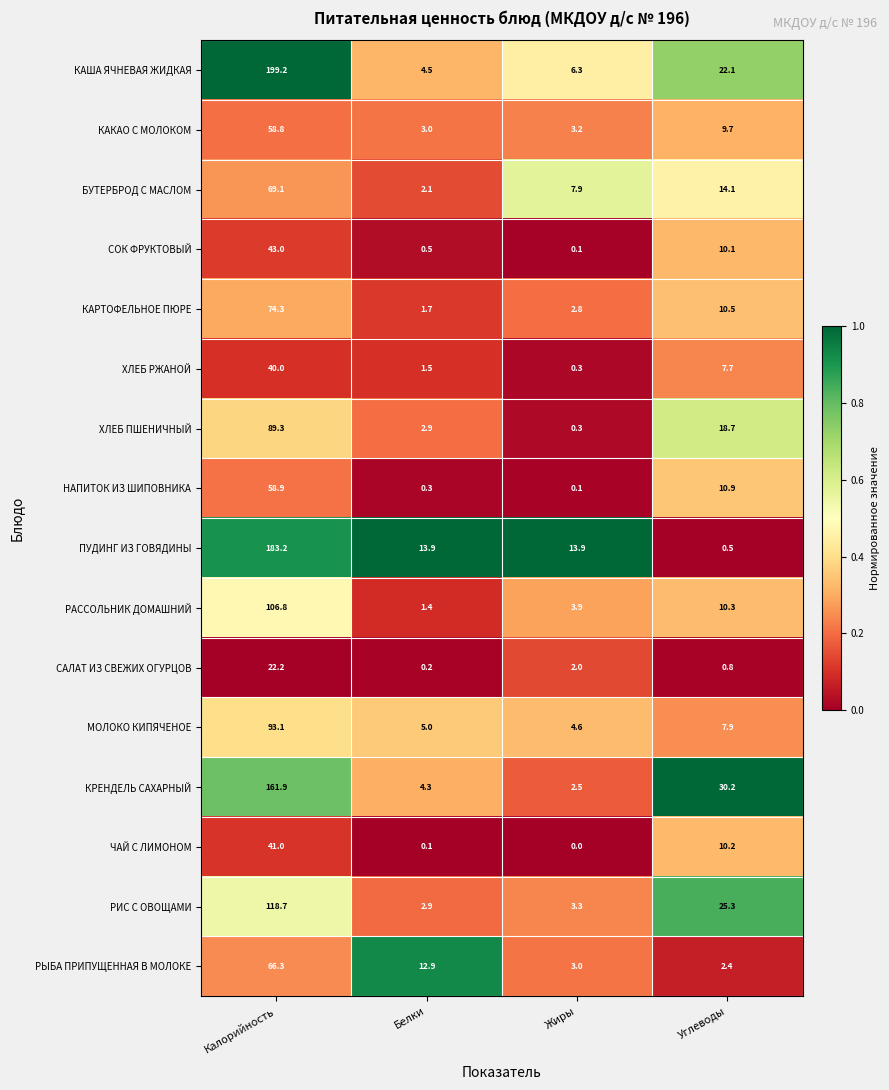

Between Калорийность and Белки, which series saw the biggest shift?

КАША ЯЧНЕВАЯ ЖИДКАЯ